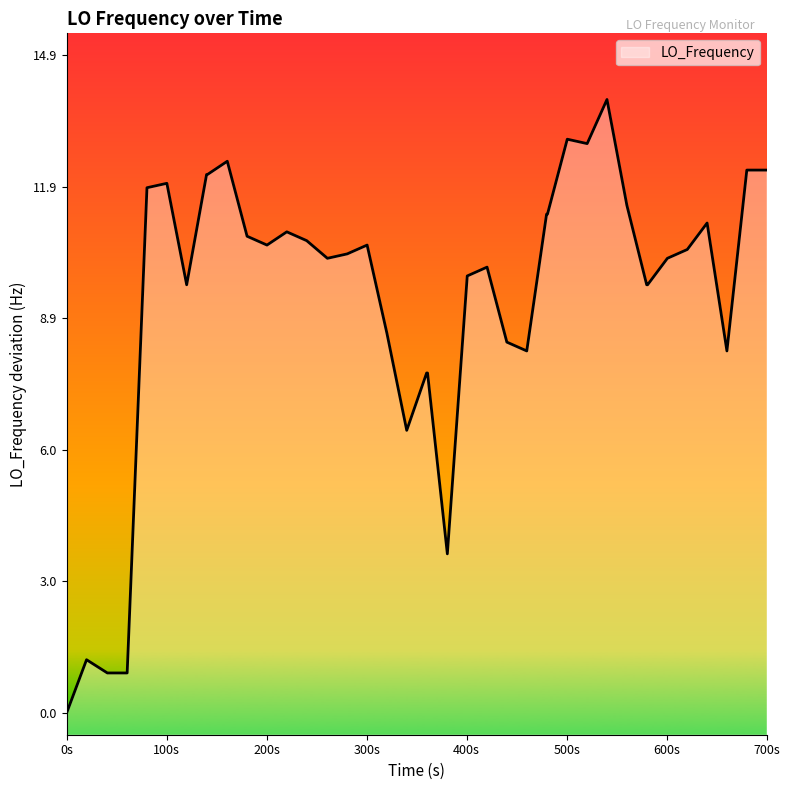

What is the difference between the maximum and minimum values?

13.9